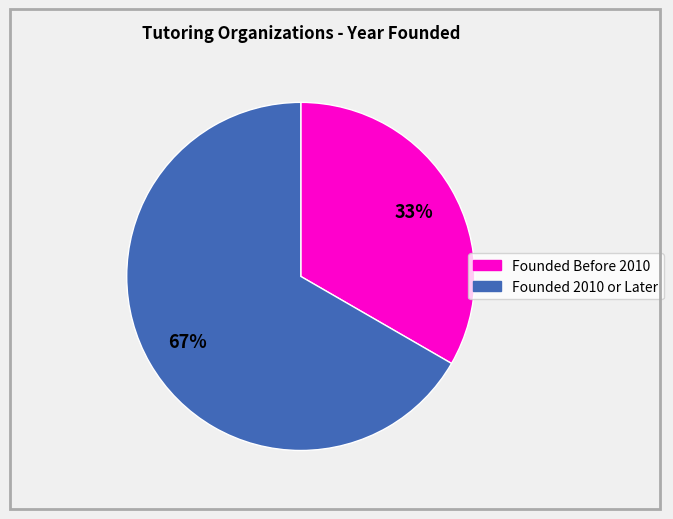

Does any single category account for the majority?

Yes